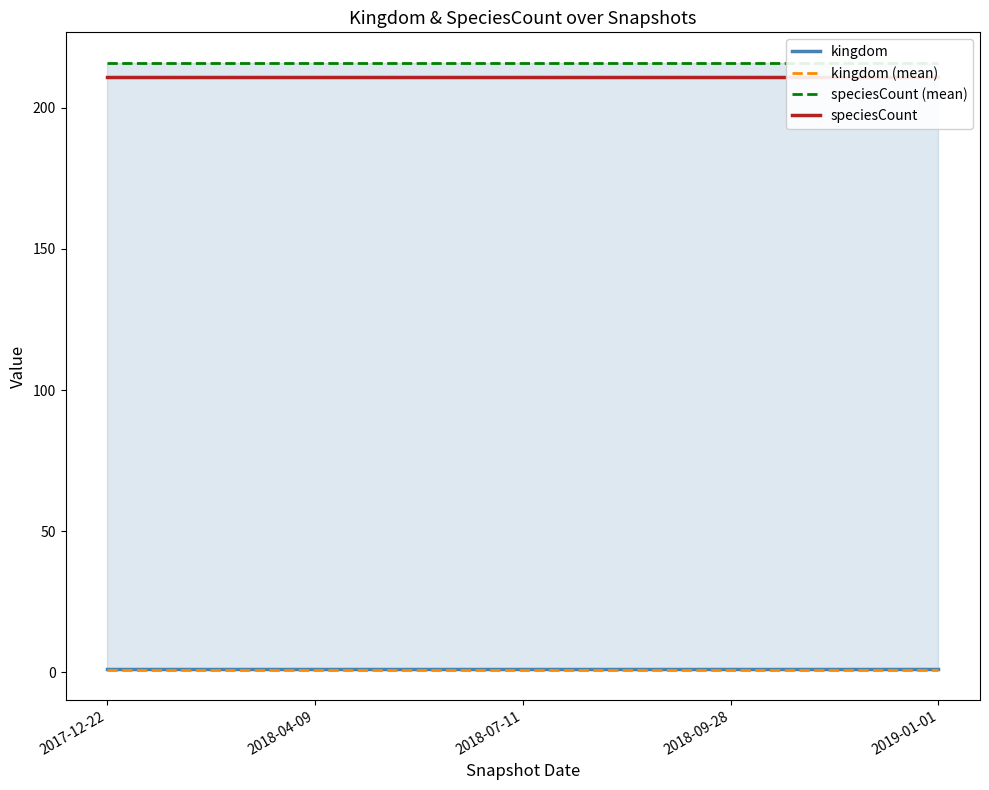

What position from the left is 2018-07-11?

3